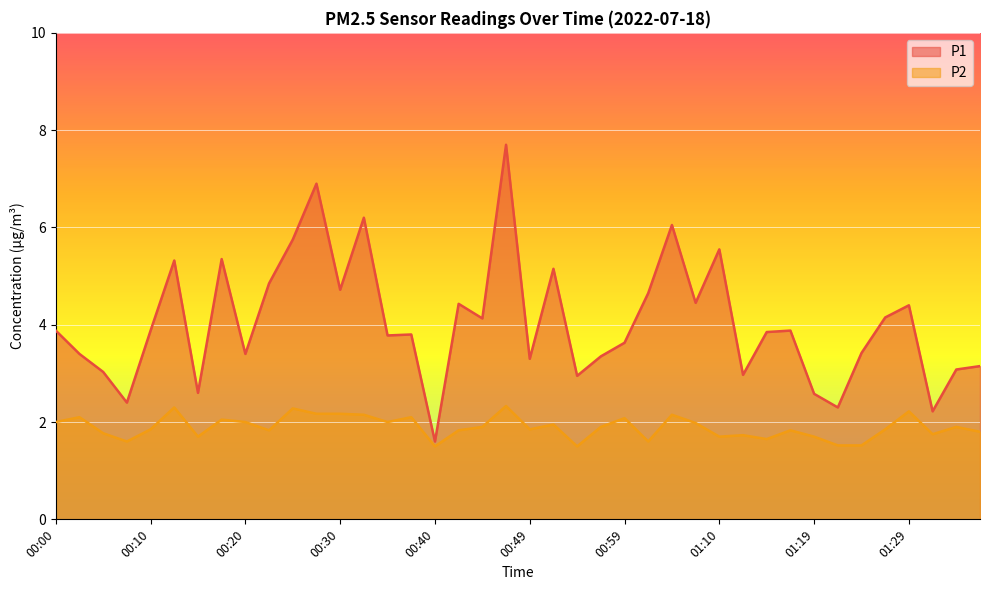

Rank the series by their average value, from lowest to highest.

P2, P1